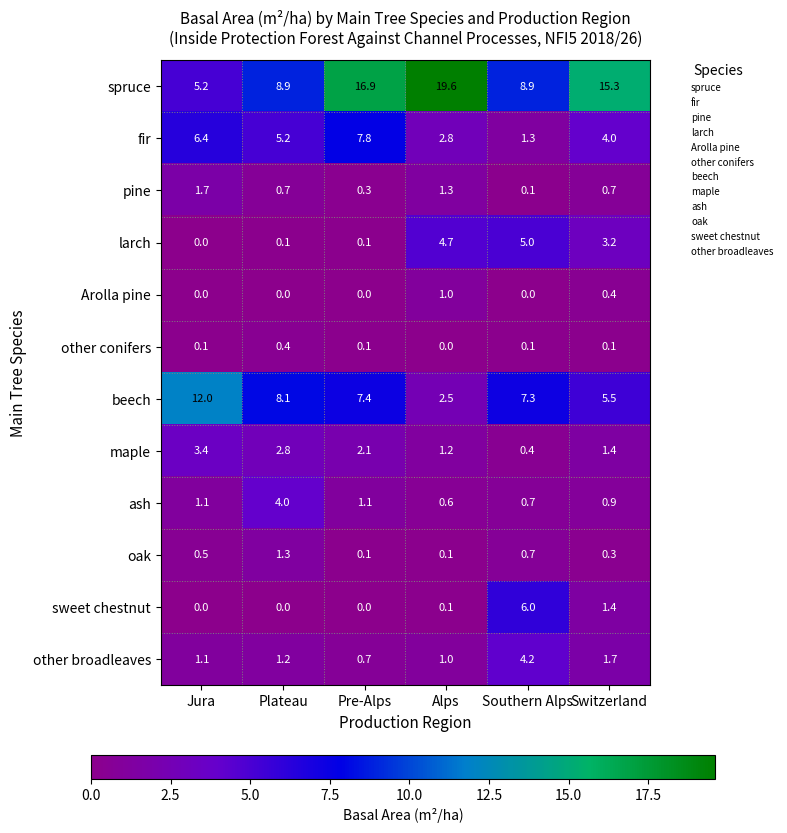

List the labels in order of other broadleaves value, smallest first.

Pre-Alps, Alps, Jura, Plateau, Switzerland, Southern Alps